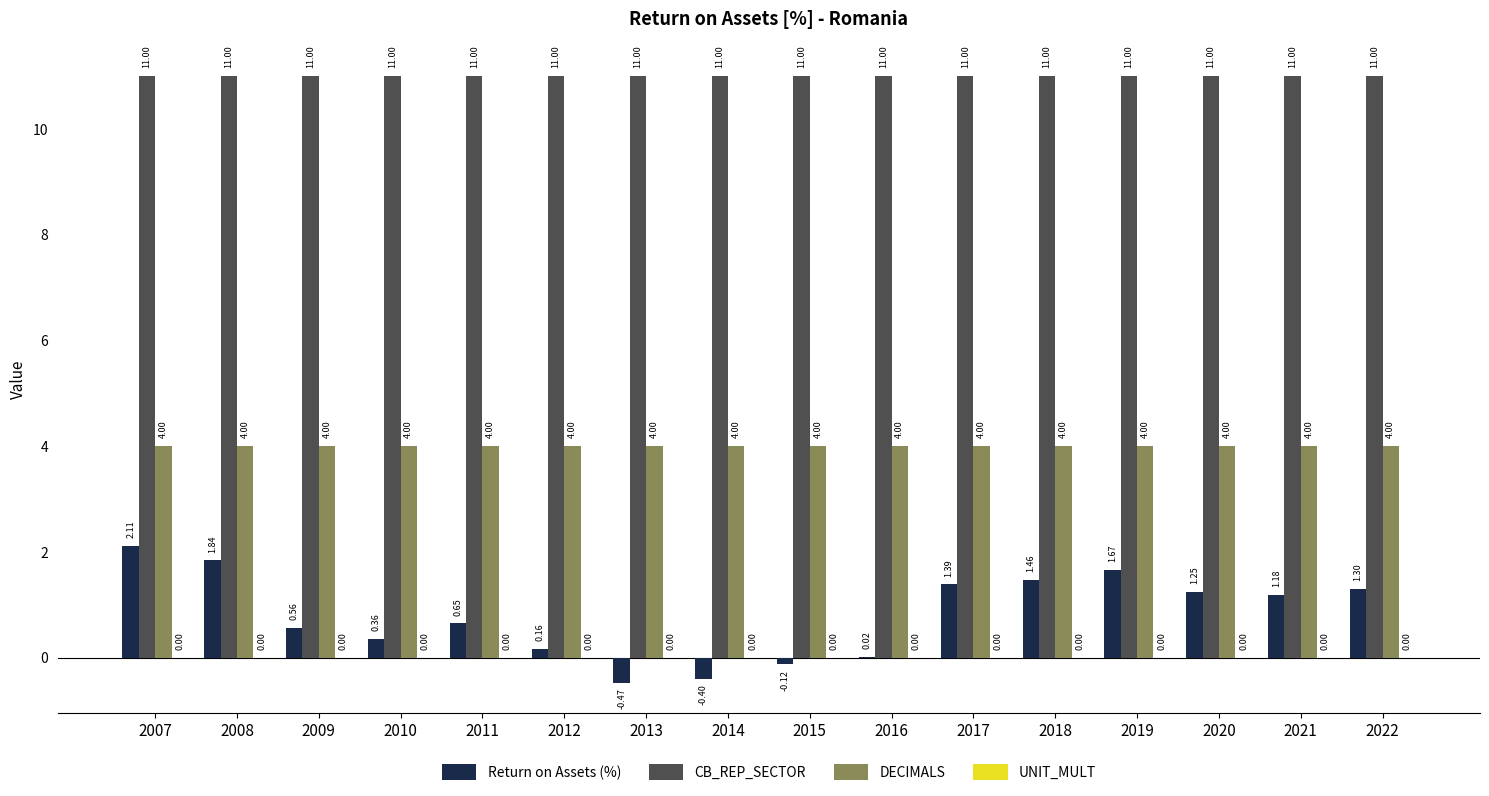

At which category is the sum across all series the highest?

2007